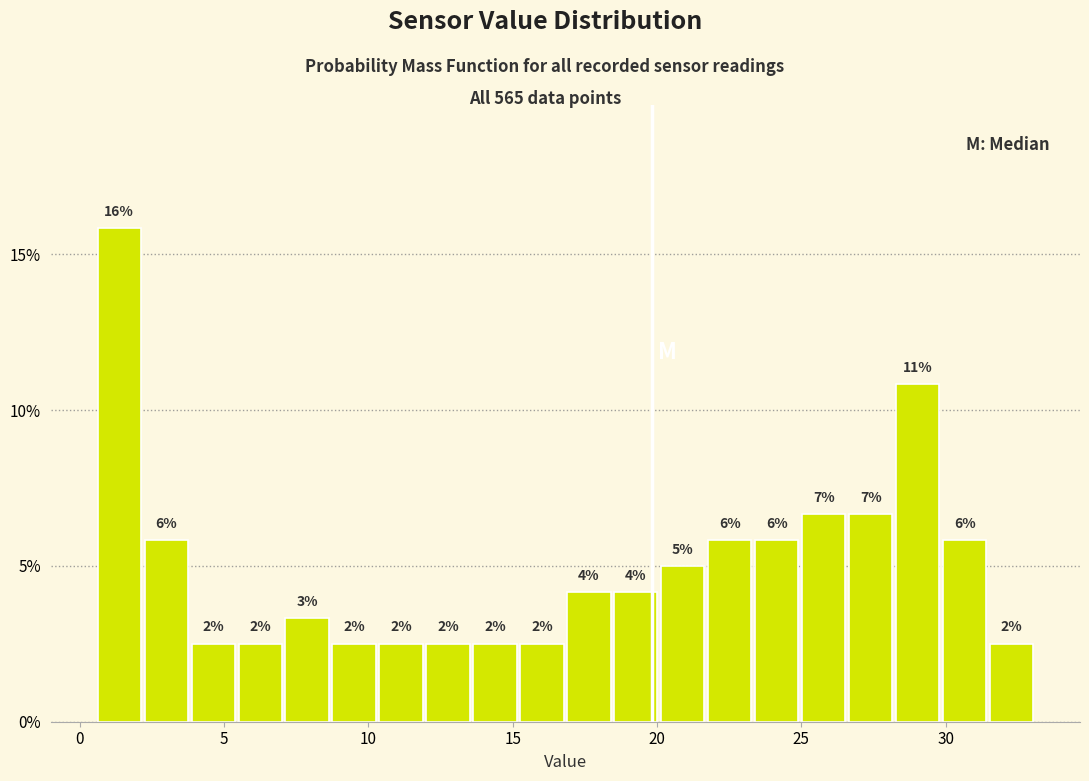

Read against the x-axis, roughly where is the centre of the tallest bar?

1.5